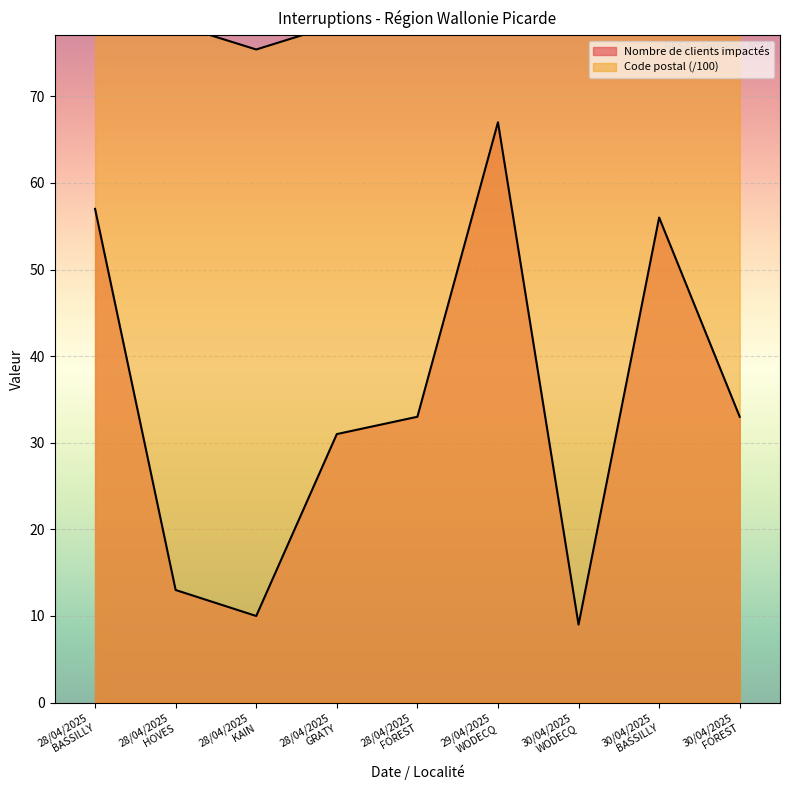

How many values in the Nombre de clients impactés series are below 33?

4